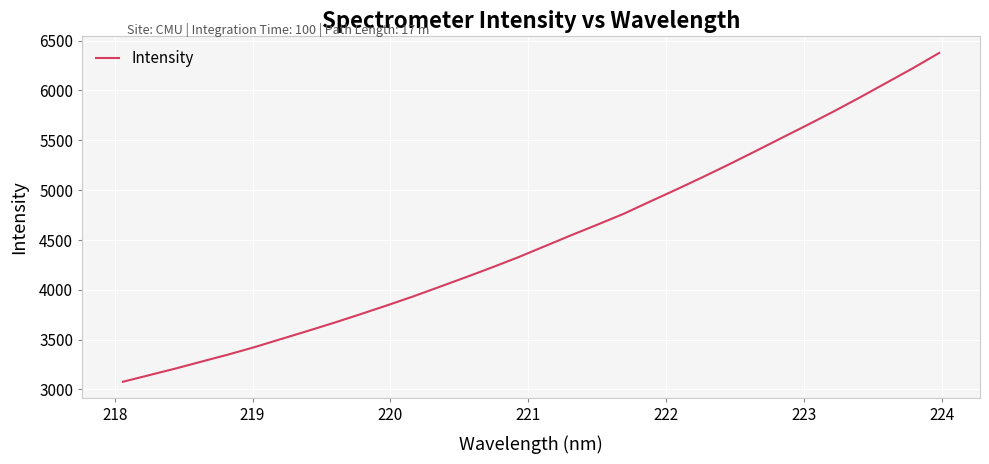

What is the difference between the maximum and minimum values?

3300.8